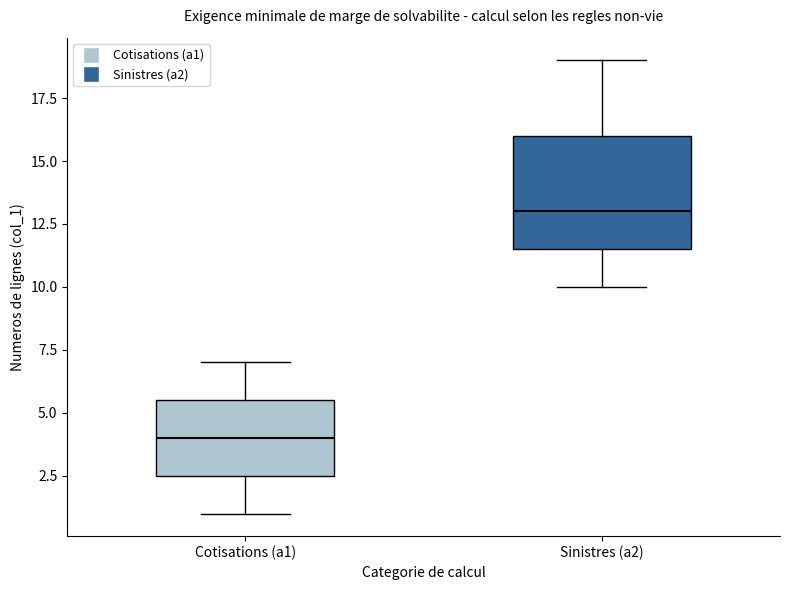

Which box's median line is the highest?

Sinistres (a2)